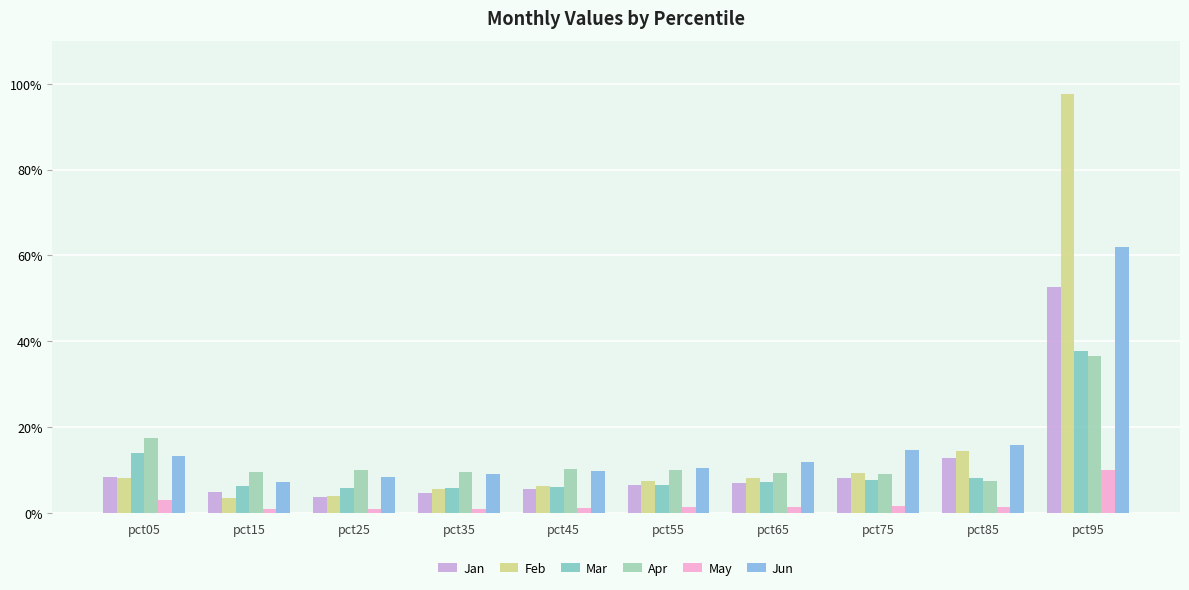

What is the value of the Jan bar at the 8th from the left?

0.1